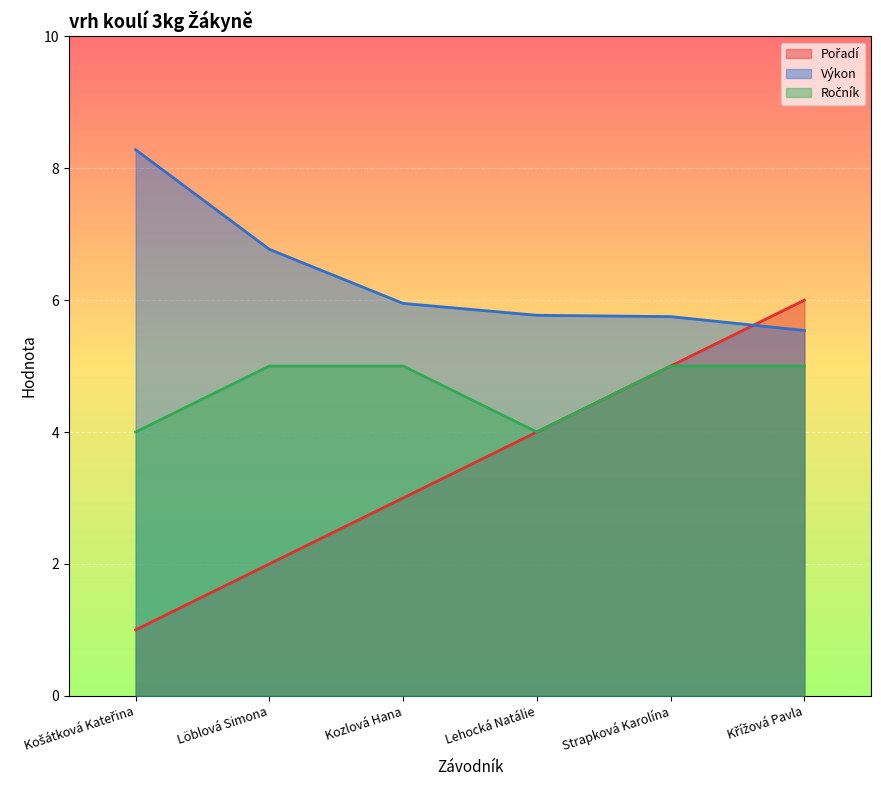

At Křížová Pavla, list the series in order from largest to smallest.

Pořadí, Výkon, Ročník